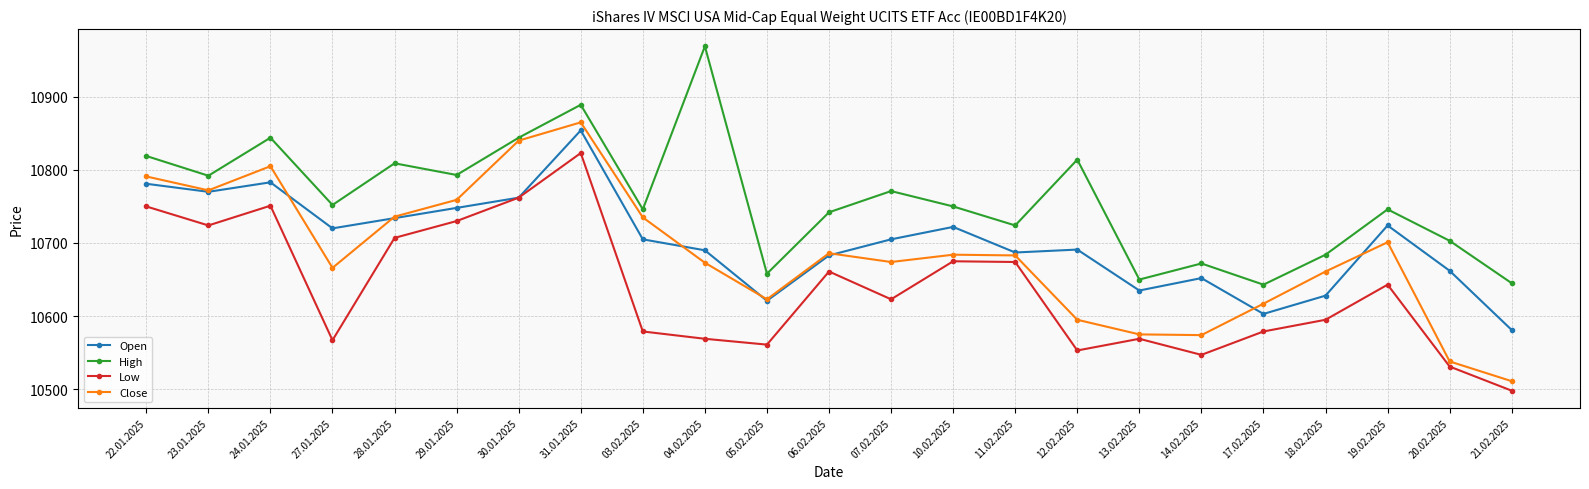

True or false: High has a value of 10792 at 23.01.2025.

True